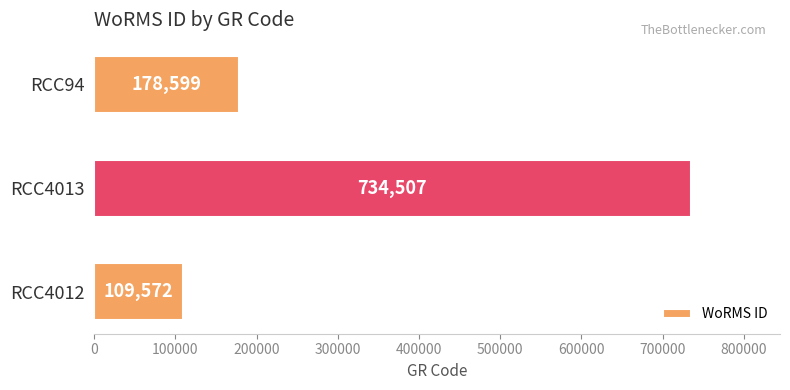

Is it true that the value at RCC4013 is 734507?

True